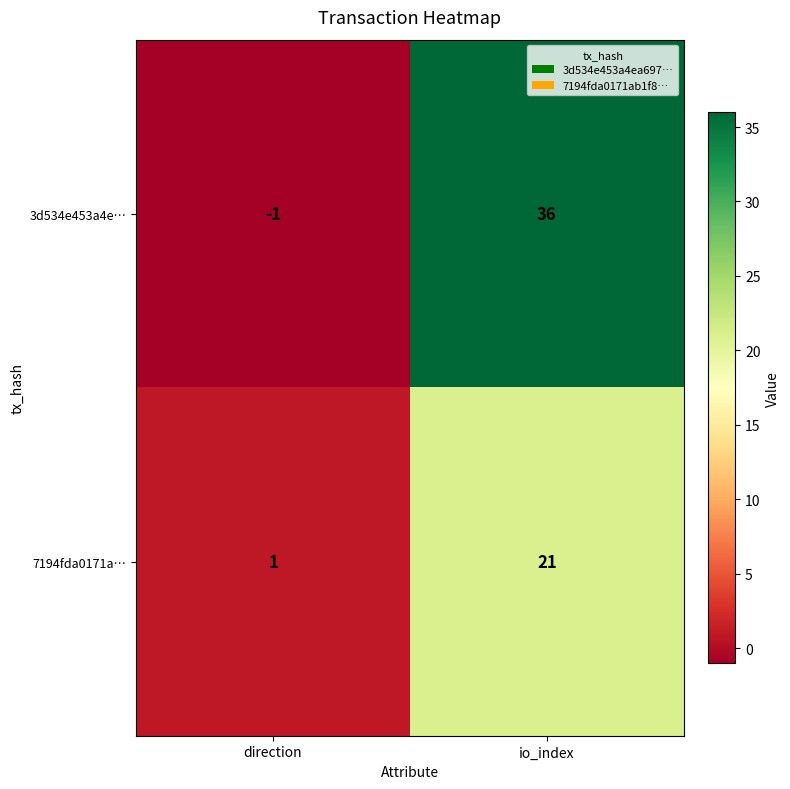

How many categories are shown in the chart?

2